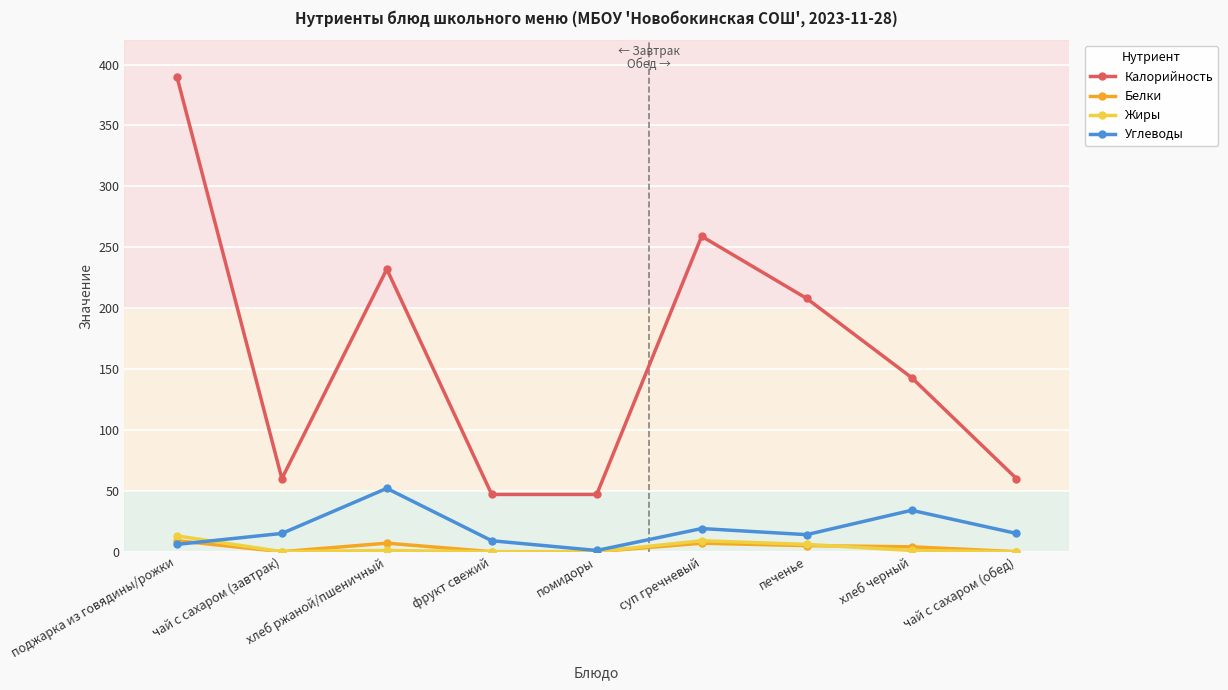

What is the maximum value for Калорийность?

390